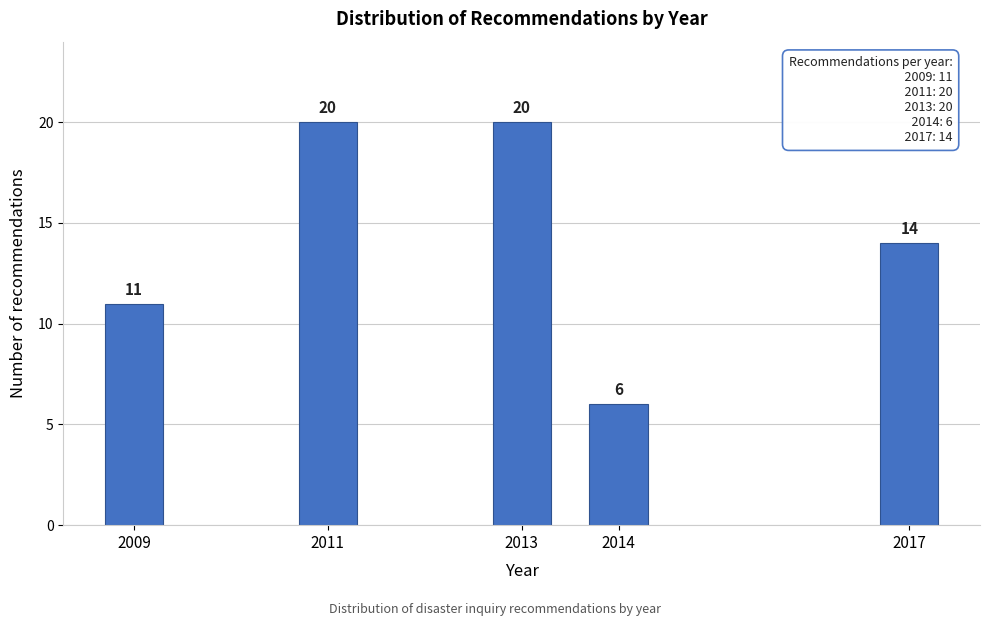

Reading right to left, extract all data points from this chart.

14	6	20	20	11